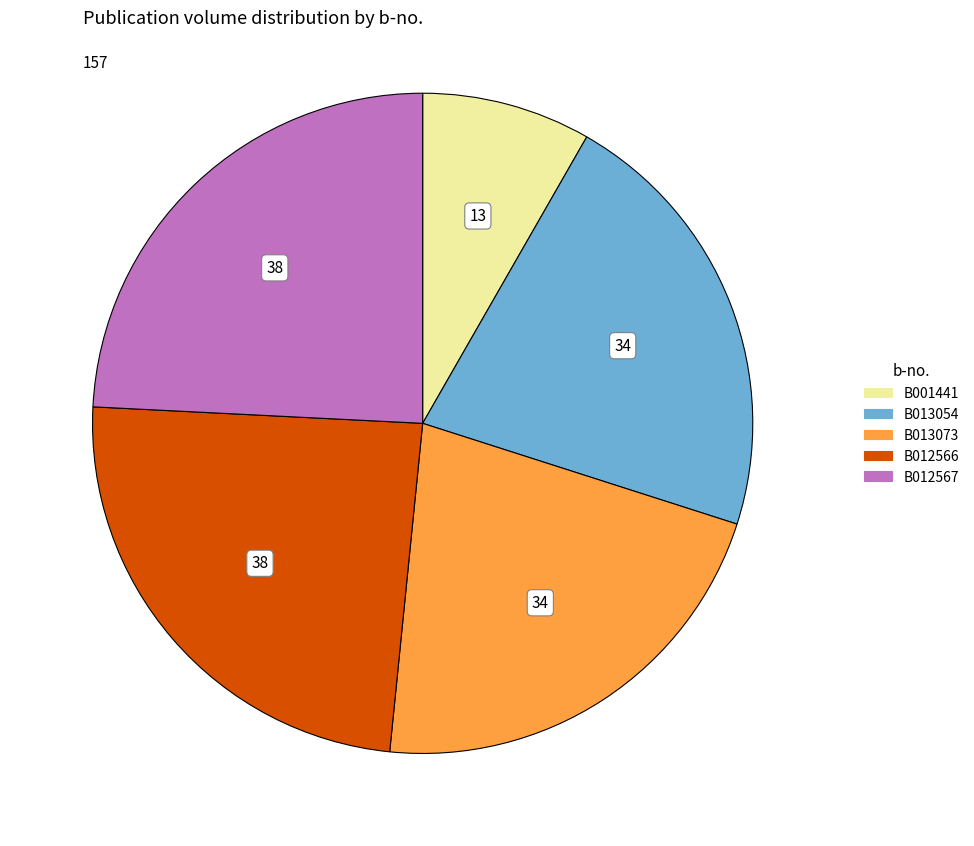

What is the smallest slice in the pie chart?

B001441